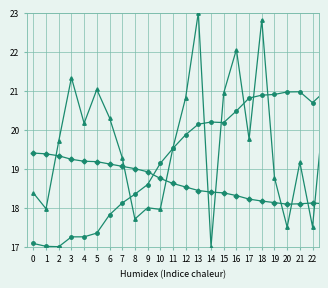

What is the greatest value displayed?

23.0